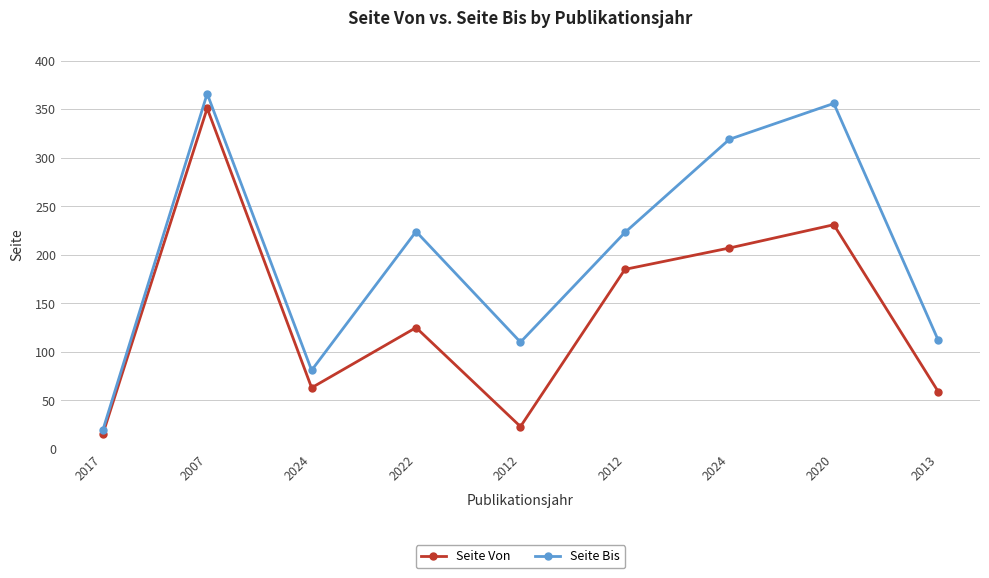

At which label does Seite Bis reach its minimum?

2017